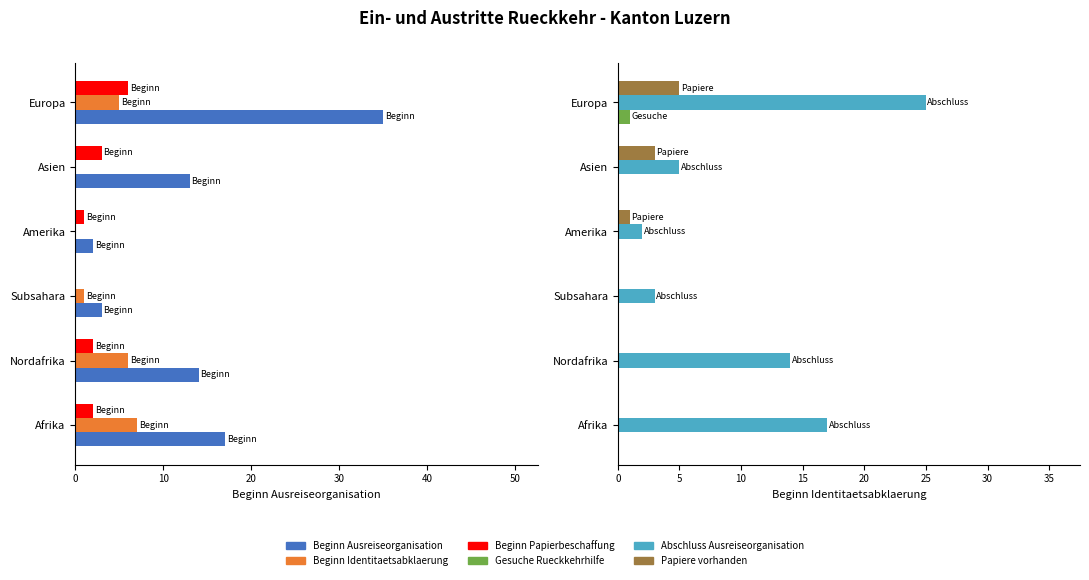

Count the Papiere vorhanden values in the range 0 to 3.

5